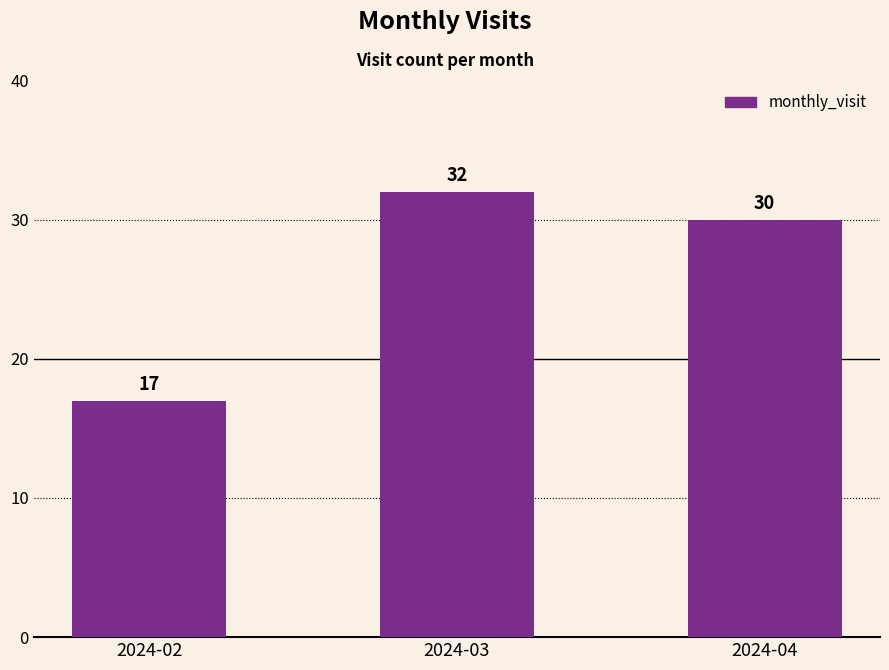

How many bars are there in total?

3